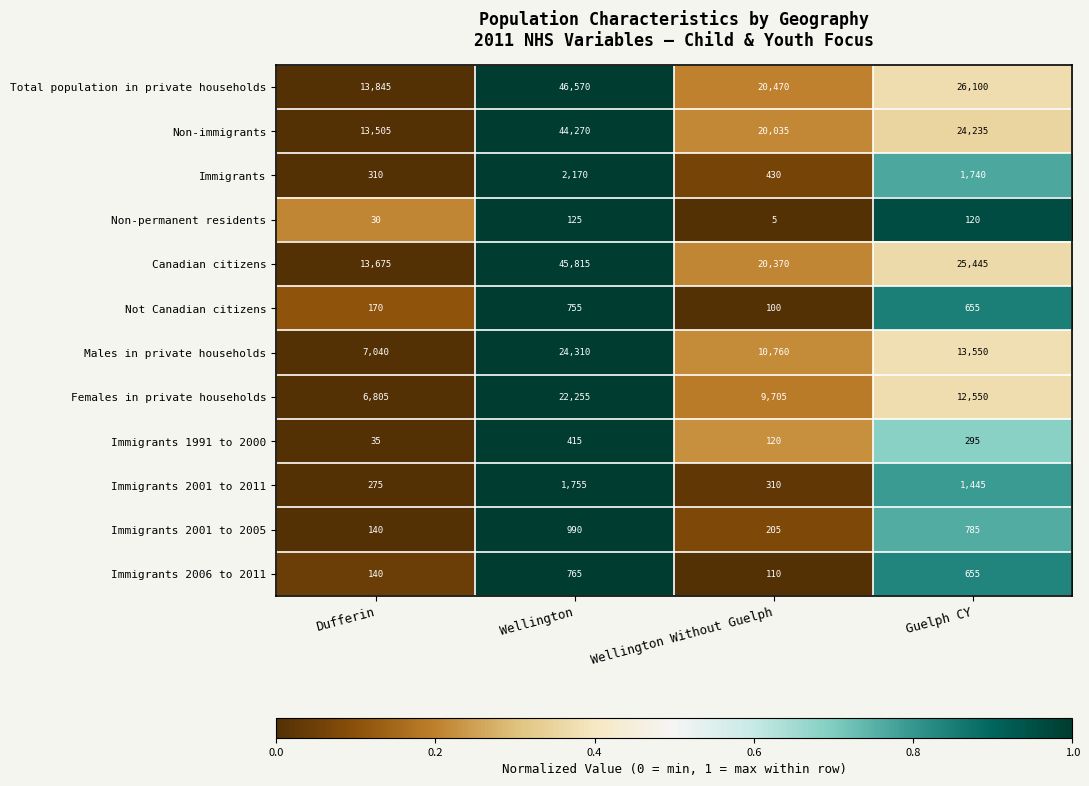

List the series in order of their peak value, lowest first.

Non-permanent residents, Immigrants 1991 to 2000, Not Canadian citizens, Immigrants 2006 to 2011, Immigrants 2001 to 2005, Immigrants 2001 to 2011, Immigrants, Females in private households, Males in private households, Non-immigrants, Canadian citizens, Total population in private households